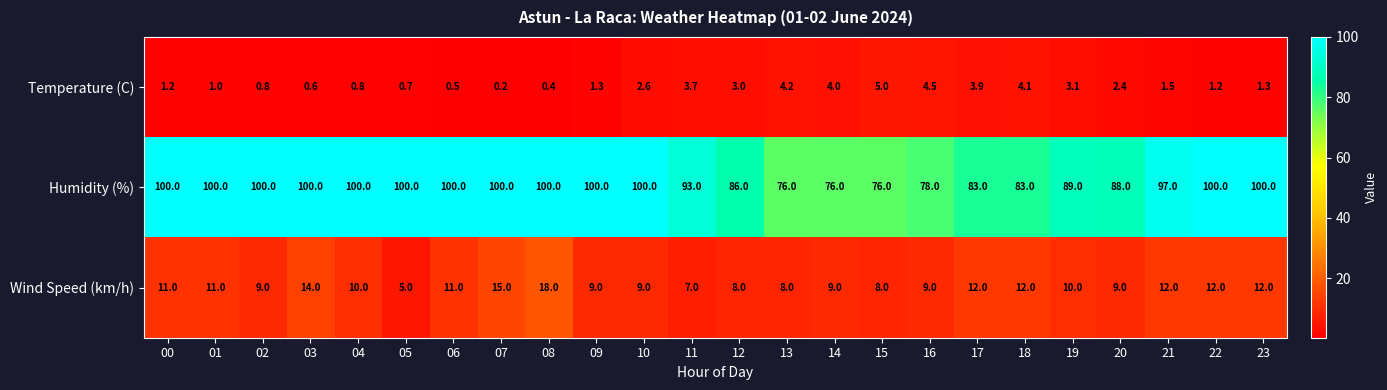

Which series has the largest total across all categories?

Humidity (%)